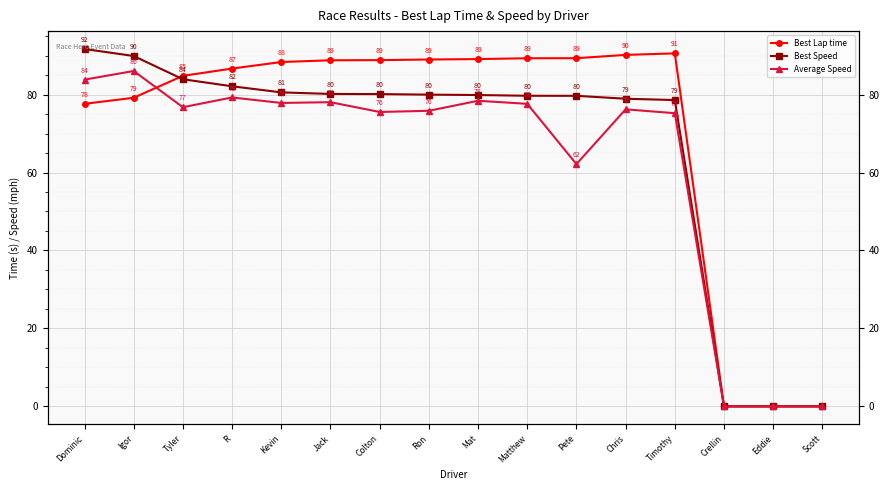

The value of Best Lap time at Colton is 88.8. True or false?

True